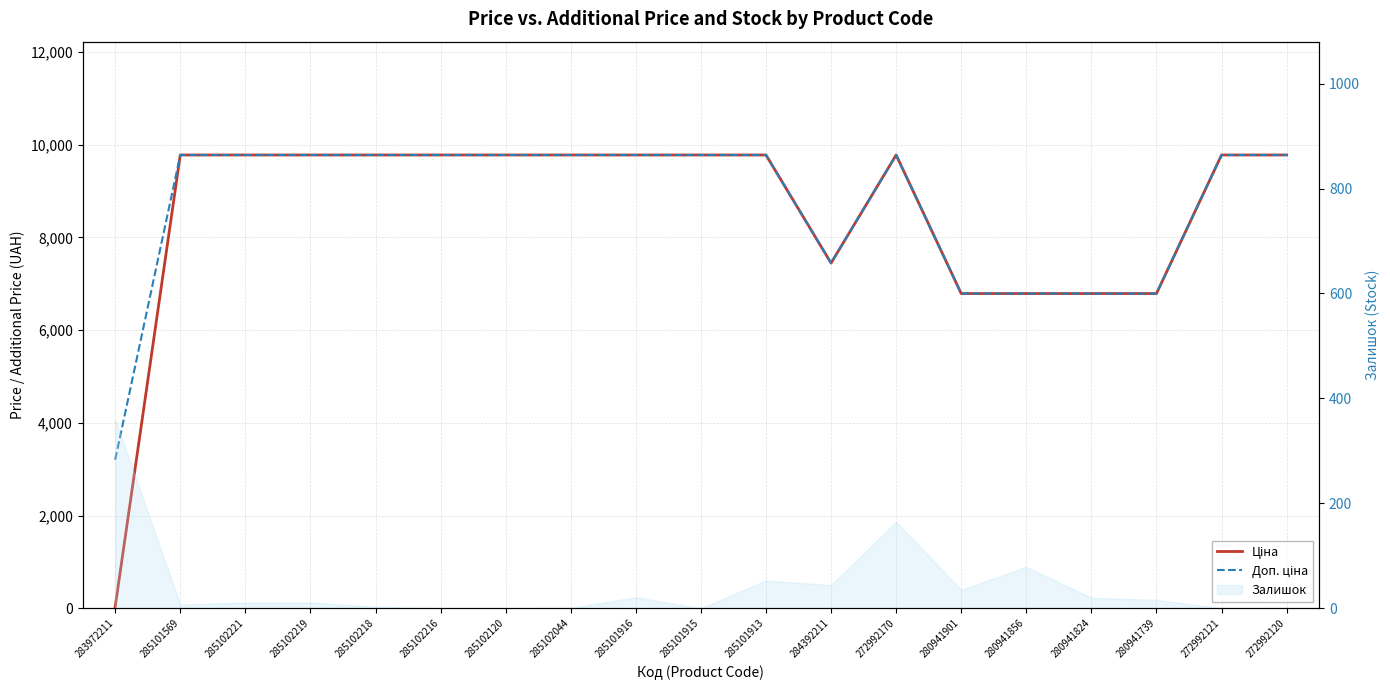

Does the chart have visible grid lines?

Yes